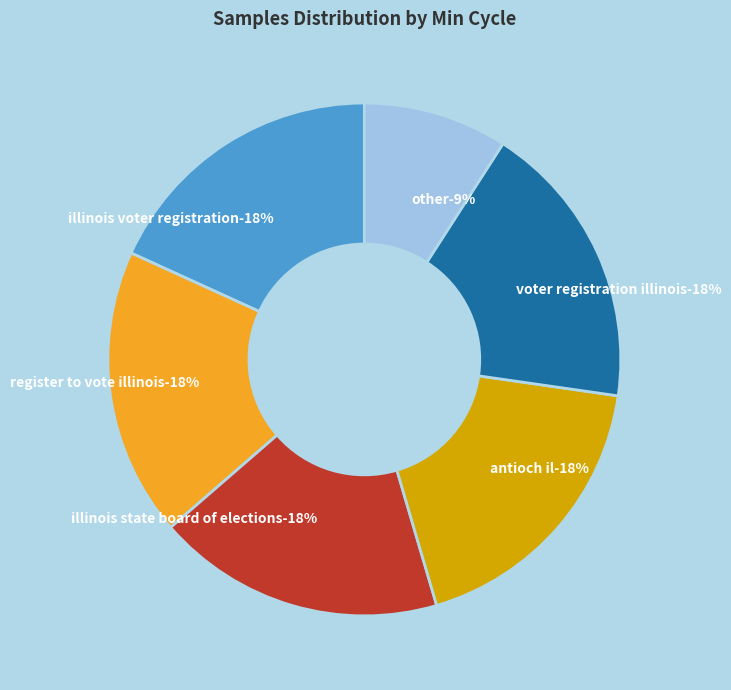

Approximately how many times larger is the value at 23 compared to 23?

1.0